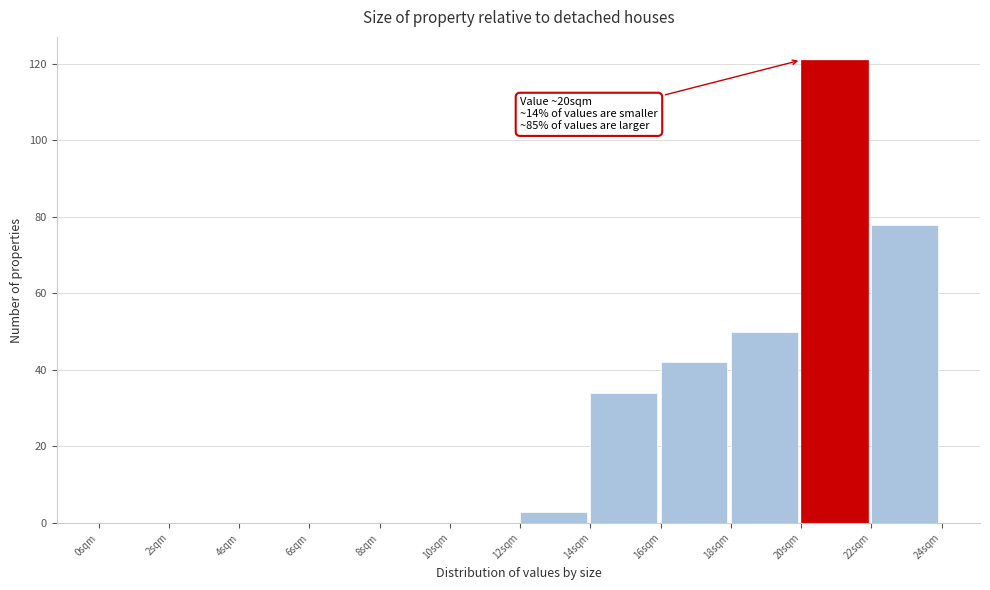

Which range on the x-axis has the tallest bar?

20 to 22